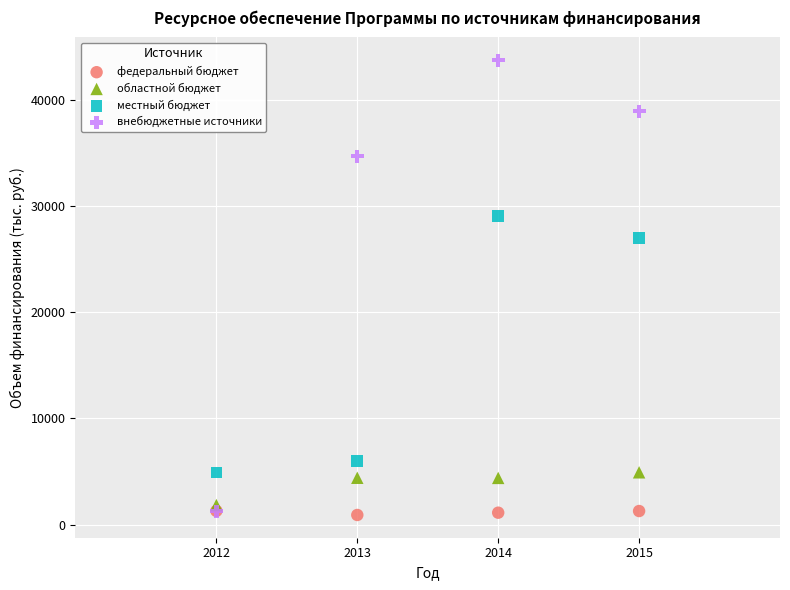

Which series has the widest spread of Y values?

внебюджетные источники